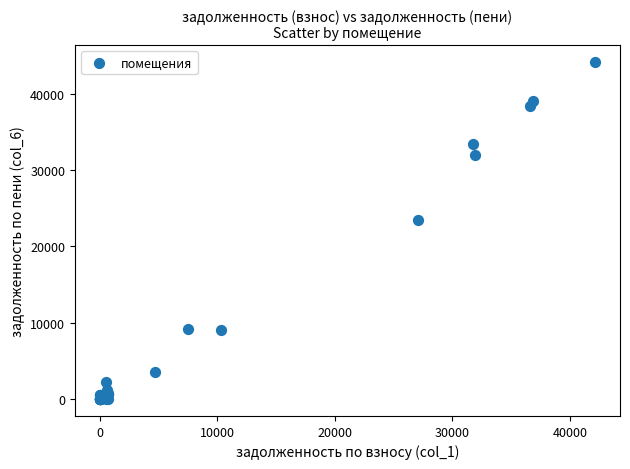

What Y value in the scatter plot is closest to 22075?

23511.4